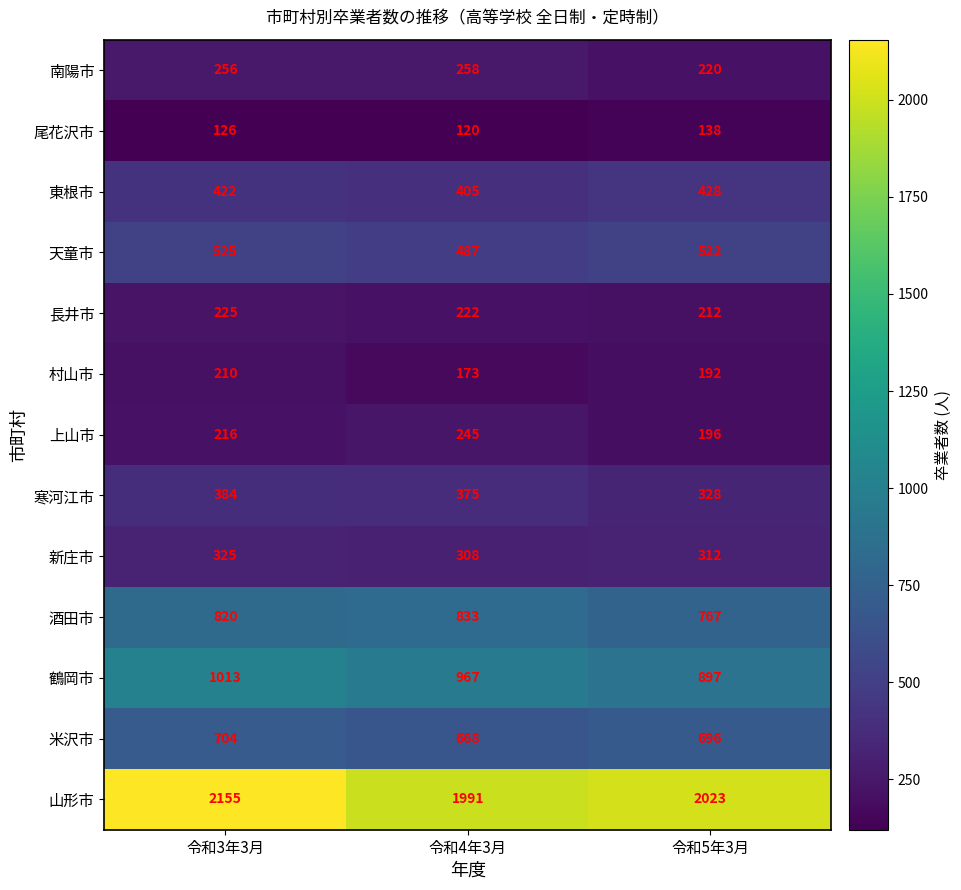

What is the average value of the 天童市 series?

511